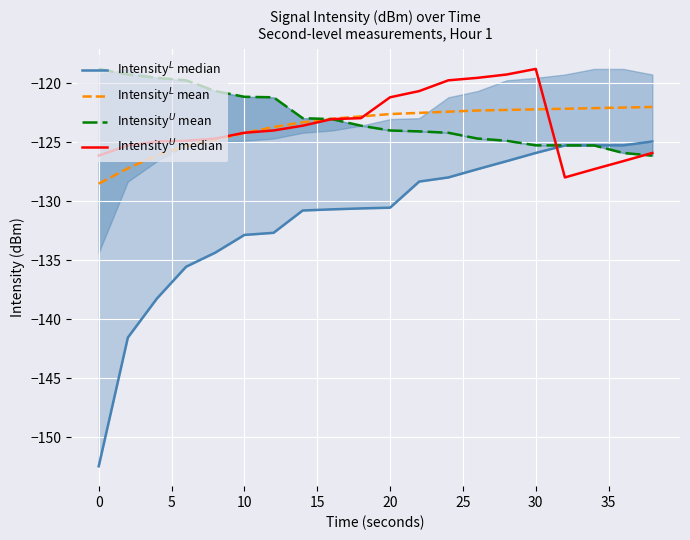

Reading right to left, what are all the values shown in this chart?

Intensity$^L$ median: -124.9	-125.3	-125.3	-125.3	-125.9	-126.6	-127.3	-128.0	-128.3	-130.5	-130.6	-130.7	-130.8	-132.7	-132.8	-134.3	-135.5	-138.2	-141.5	-152.5
Intensity$^L$ mean: -122.0	-122.0	-122.1	-122.2	-122.2	-122.2	-122.3	-122.4	-122.5	-122.6	-122.8	-123.0	-123.3	-123.7	-124.2	-124.8	-125.3	-126.1	-127.2	-128.5
Intensity$^U$ mean: -126.1	-125.9	-125.3	-125.3	-125.3	-124.9	-124.7	-124.2	-124.1	-124.0	-123.6	-123.0	-122.9	-121.2	-121.1	-120.7	-119.7	-119.5	-119.2	-118.8
Intensity$^U$ median: -125.9	-126.6	-127.3	-128.0	-118.8	-119.2	-119.5	-119.7	-120.7	-121.2	-122.9	-123.0	-123.6	-124.0	-124.2	-124.7	-124.9	-124.9	-125.3	-126.1